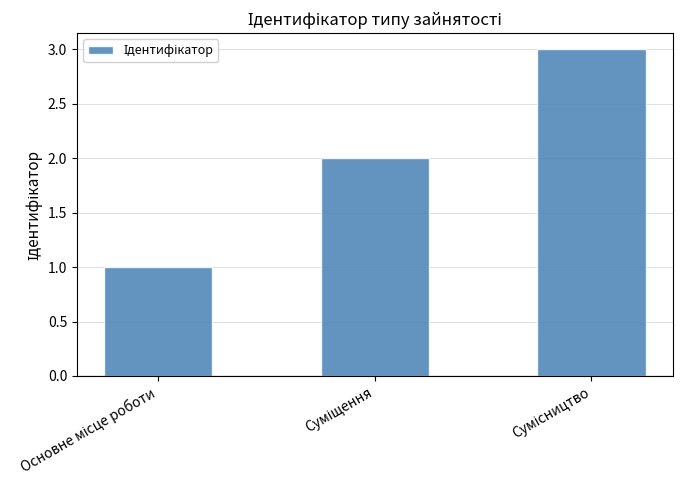

What is the difference between the maximum and minimum values?

2